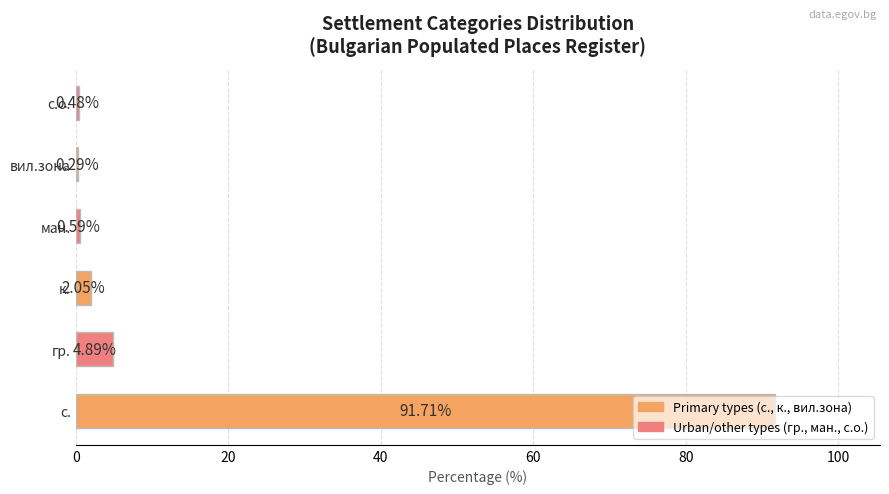

At which category does the chart reach its peak across all series?

с.